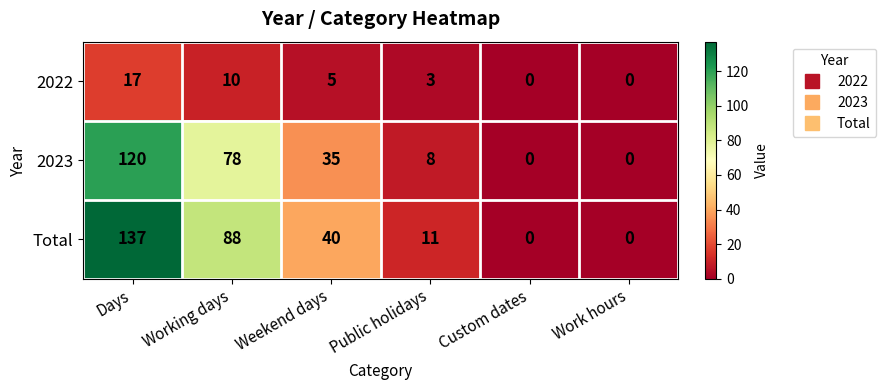

Is it true that Total equals -59 at Work hours?

False